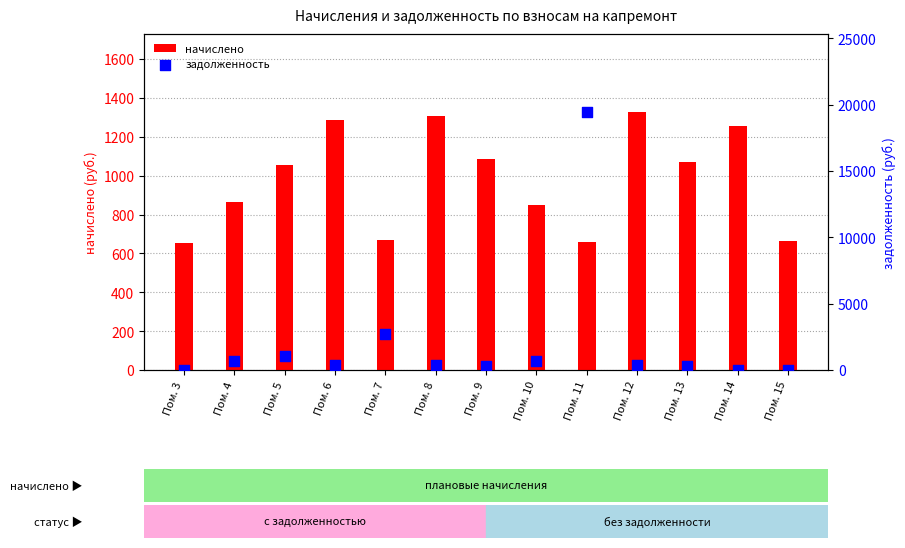

At how many categories does at least one series exceed 3494?

1